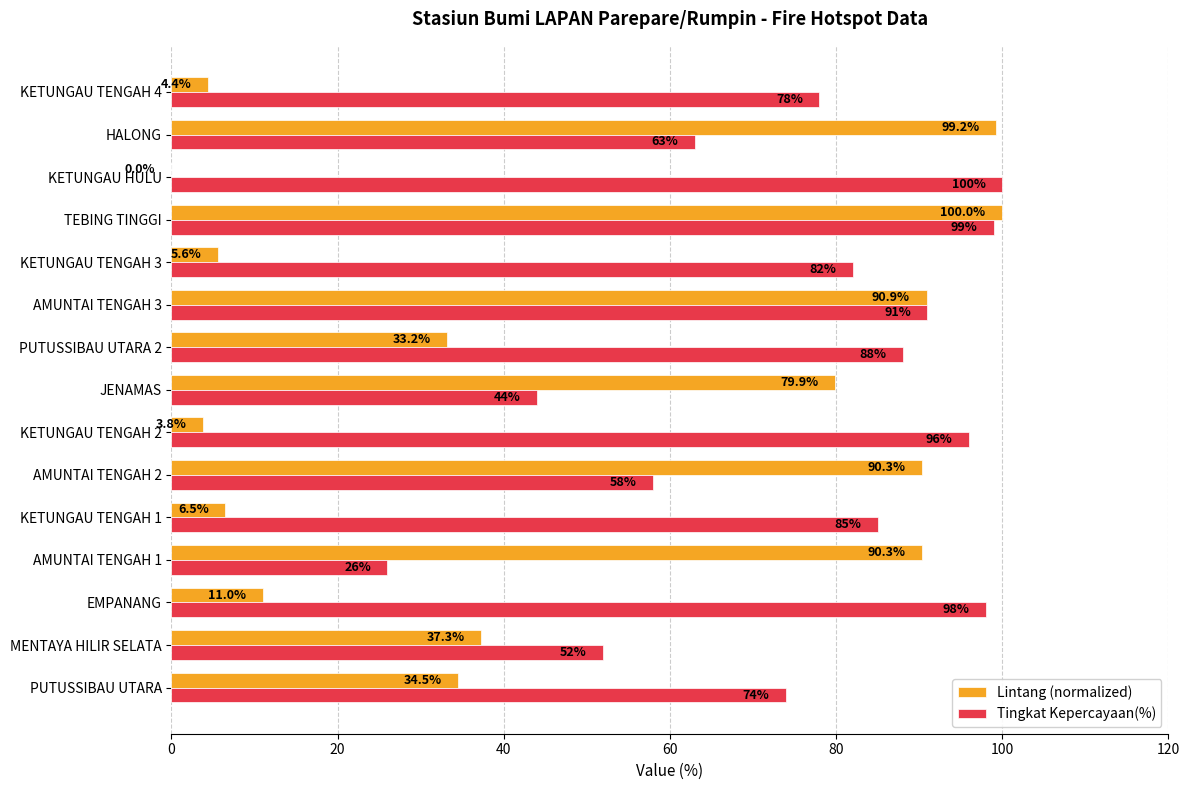

At which category is the sum across all series the highest?

TEBING TINGGI